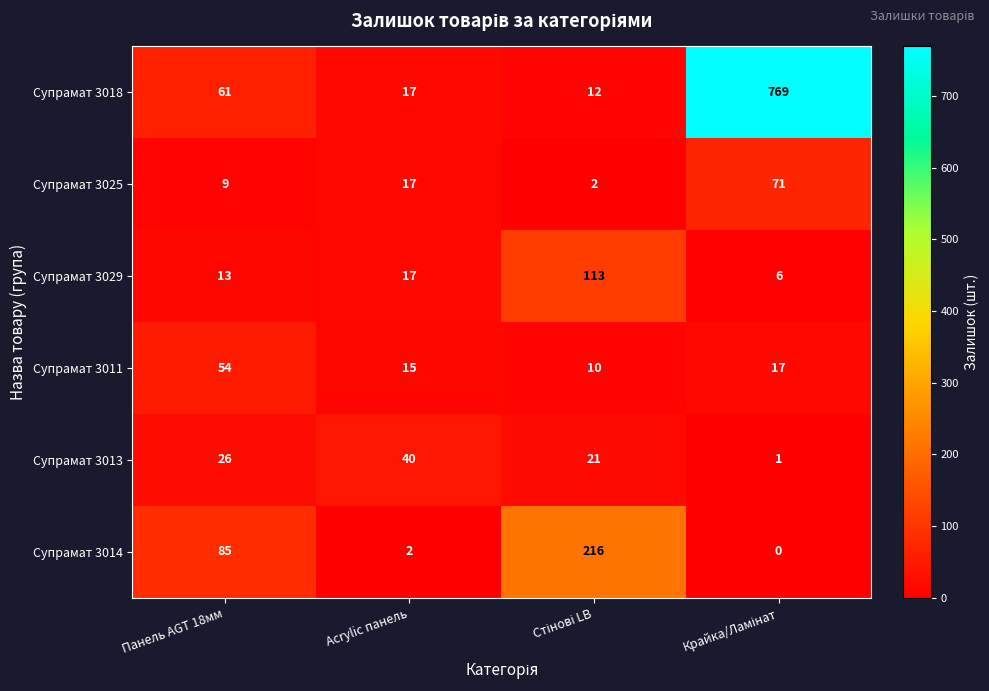

Reading left to right, extract all data points from this chart.

Супрамат 3018: 61	17	12	769
Супрамат 3025: 9	17	2	71
Супрамат 3029: 13	17	113	6
Супрамат 3011: 54	15	10	17
Супрамат 3013: 26	40	21	1
Супрамат 3014: 85	2	216	0